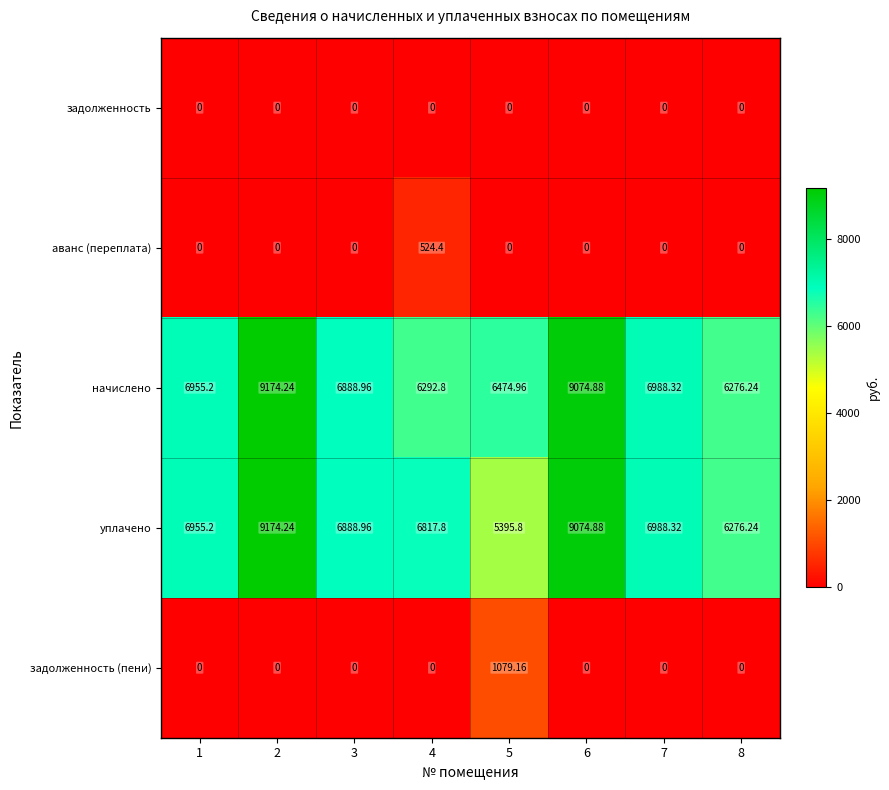

Which series has the largest range (max minus min)?

уплачено